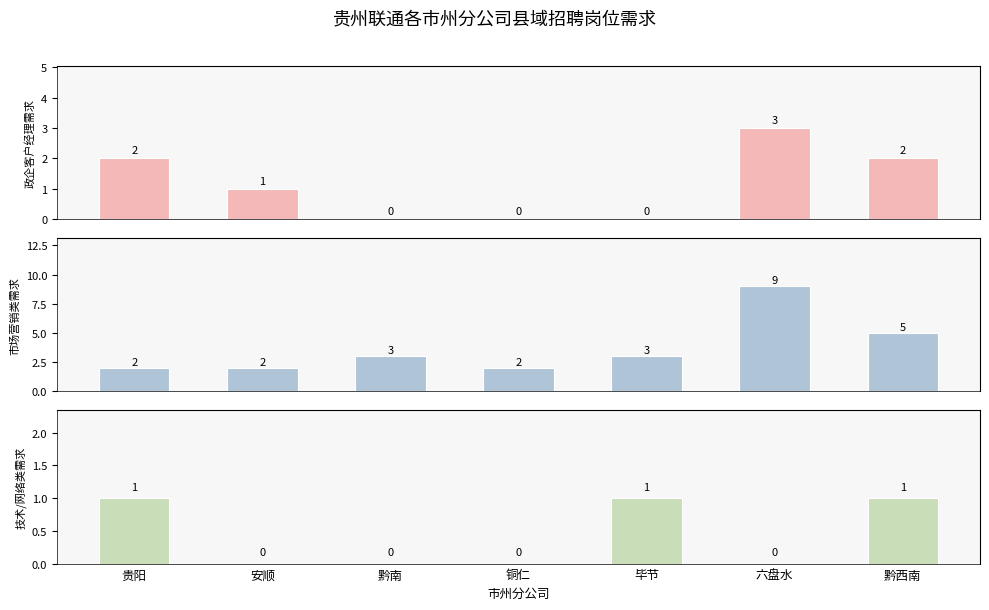

Is it true that 技术/网络类需求 equals 2 at 黔西南?

False